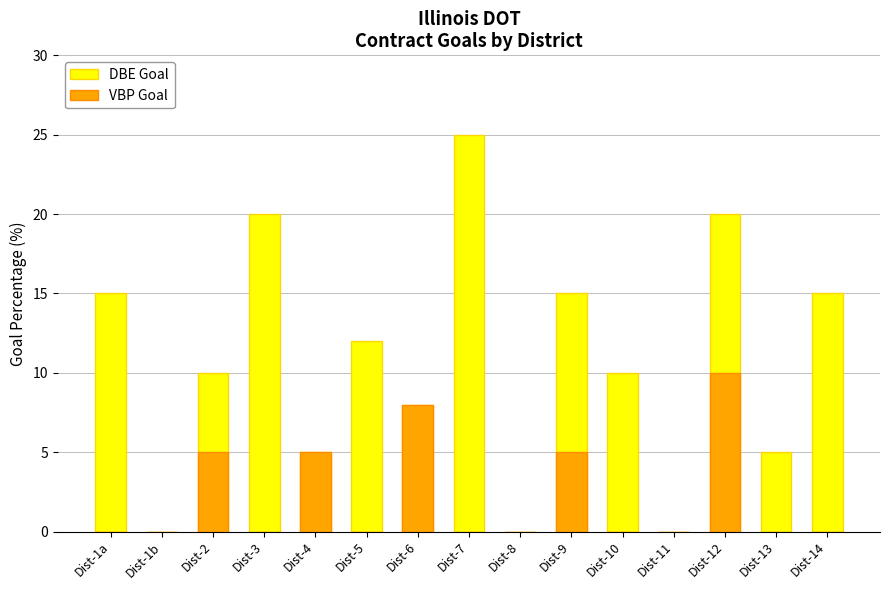

True or false: DBE Goal has a value of 22 at Dist-9.

False